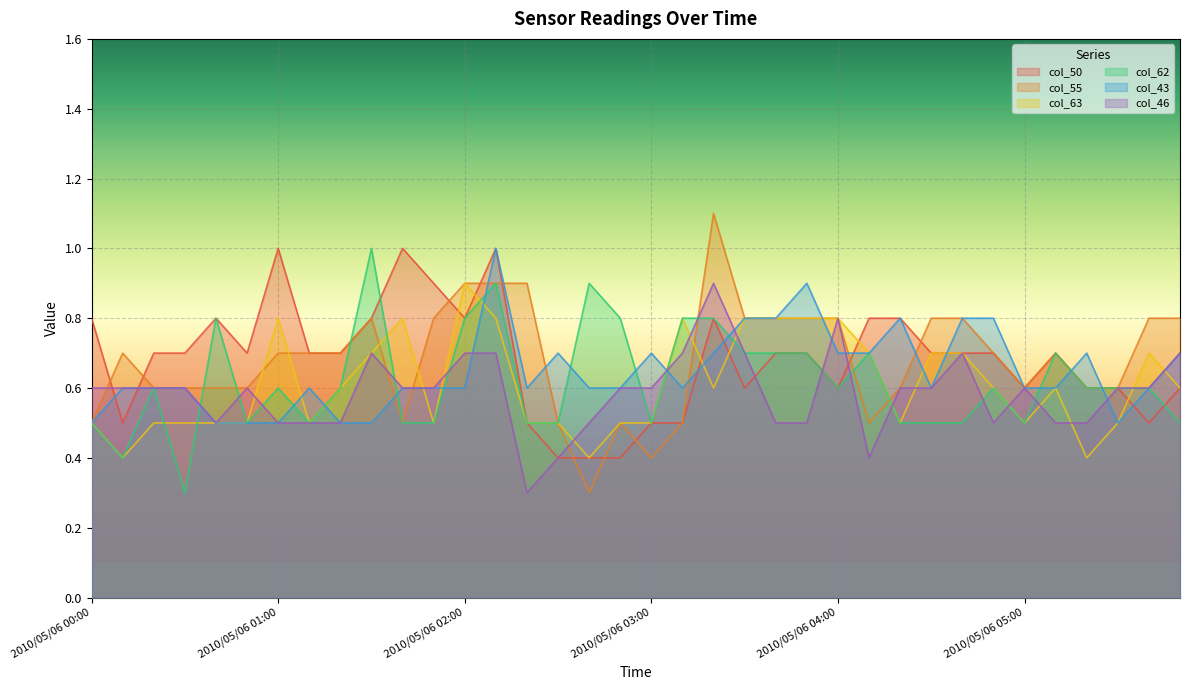

Count the col_50 values in the range 0 to 1.

36